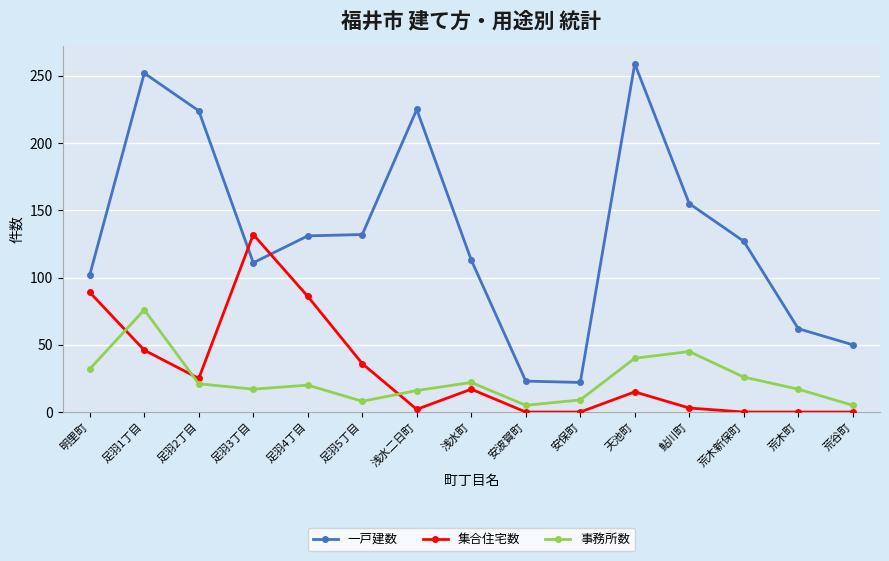

Which series has the largest total across all categories?

一戸建数